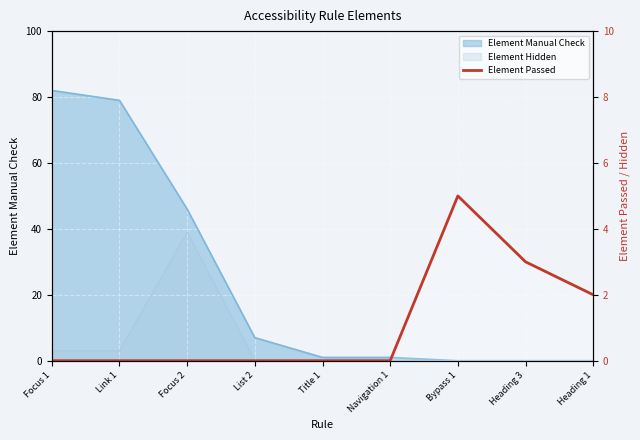

How many interior local peaks (higher than both neighbors) does the data have?

1